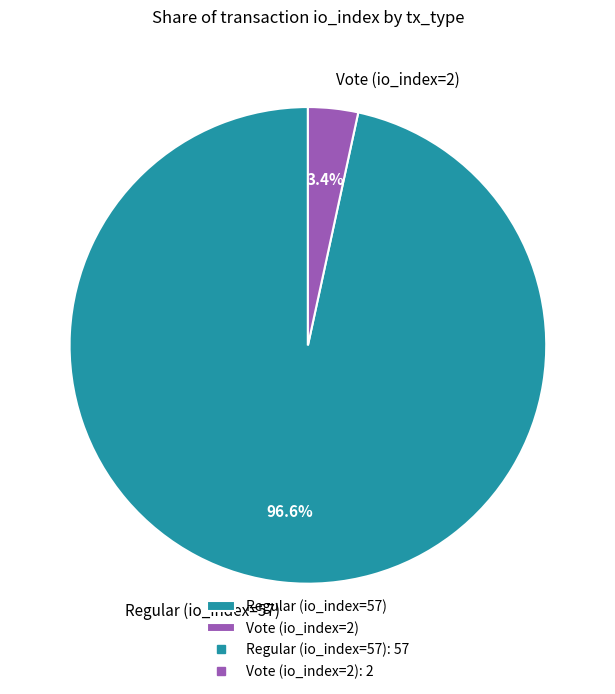

How many slices are in this pie chart?

2